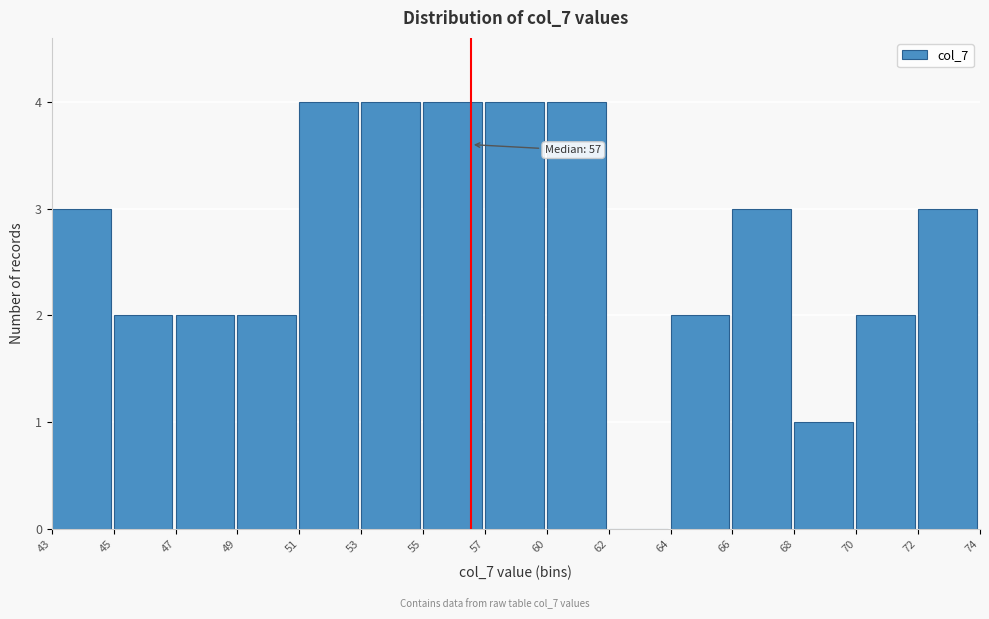

Reading right to left, list all the values displayed in this chart.

72=3	70=2	68=1	66=3	64=2	62=0	60=4	57=4	55=4	53=4	51=4	49=2	47=2	45=2	43=3